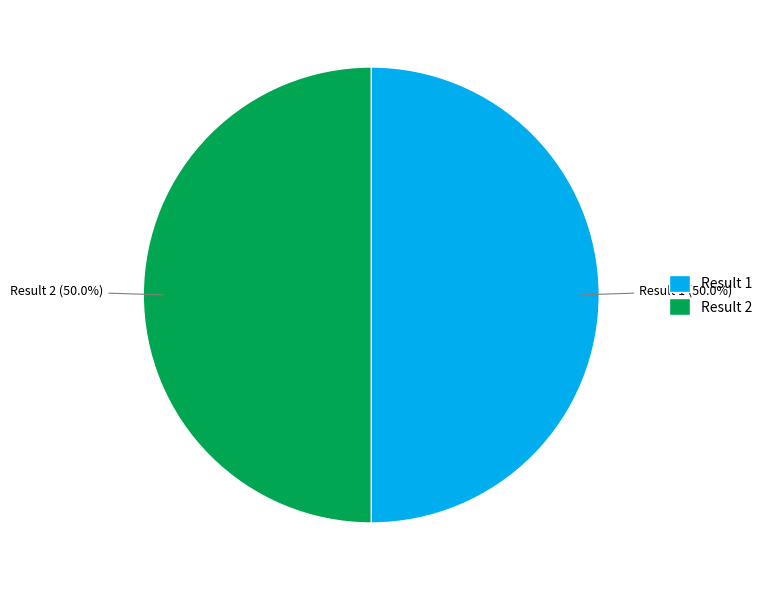

To the nearest percent, what is the average slice percentage?

50%